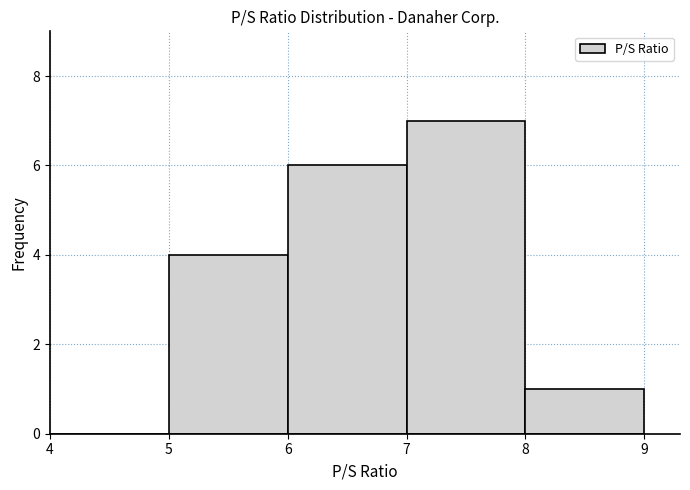

Reading left to right, transcribe this chart: for each bar, give the range it covers on the x-axis and its height. The values are not printed on the chart, so give them approximately, as read against the axis.

4 to 5: 0
5 to 6: 4
6 to 7: 6
7 to 8: 7
8 to 9: 1